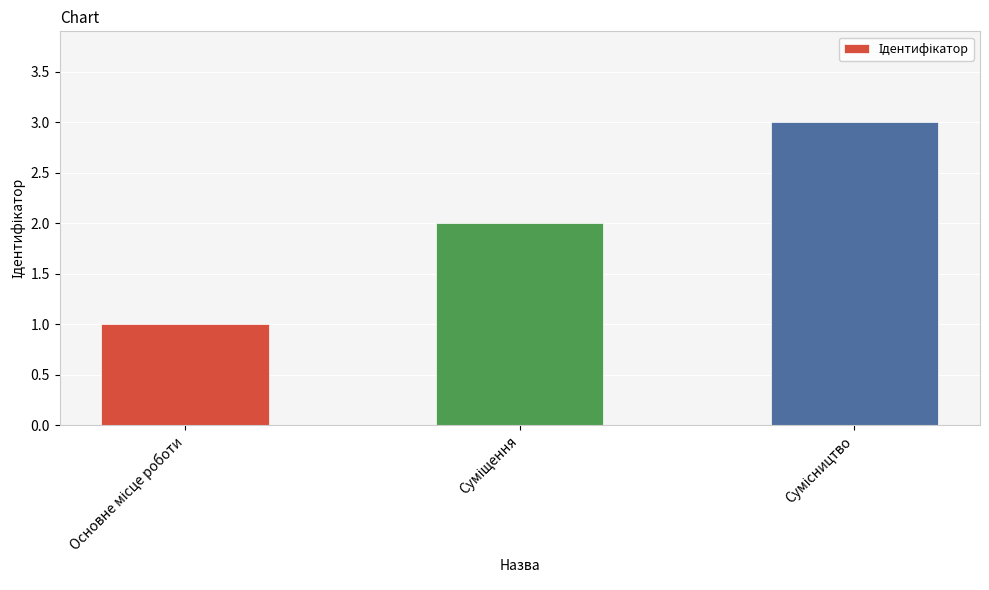

What is the sum of all values?

6